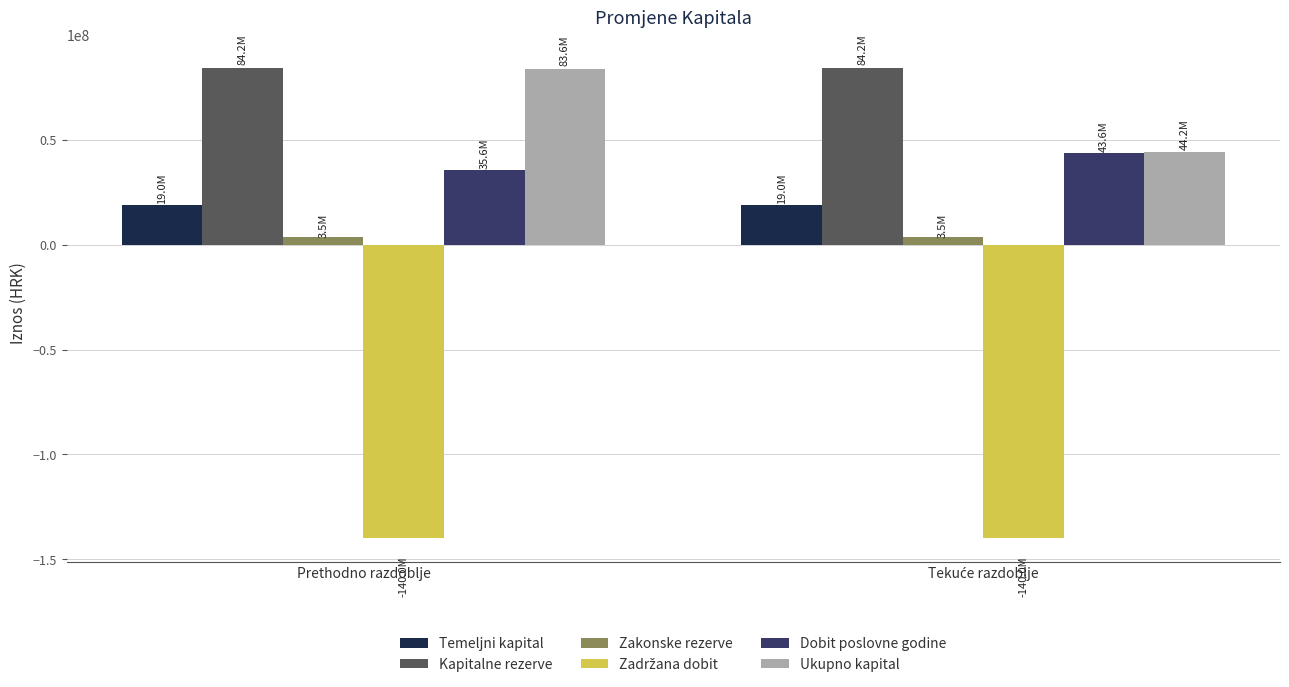

What is the smallest value displayed?

-140003649